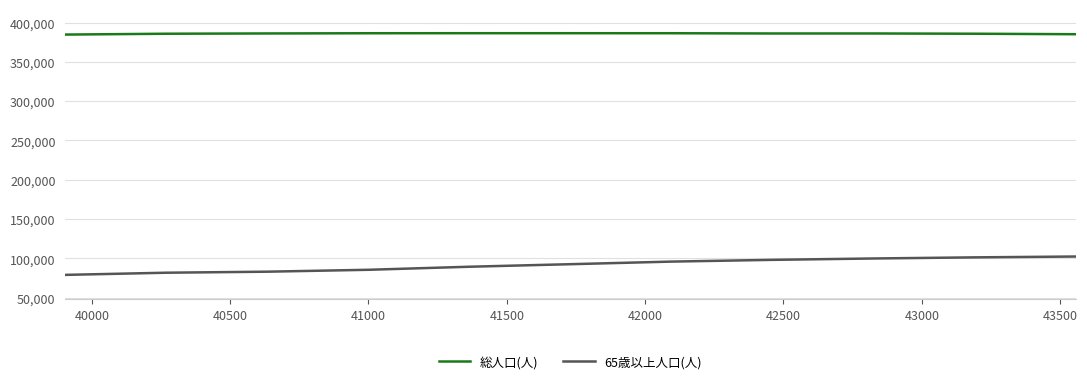

Which series has the largest total across all categories?

総人口(人)